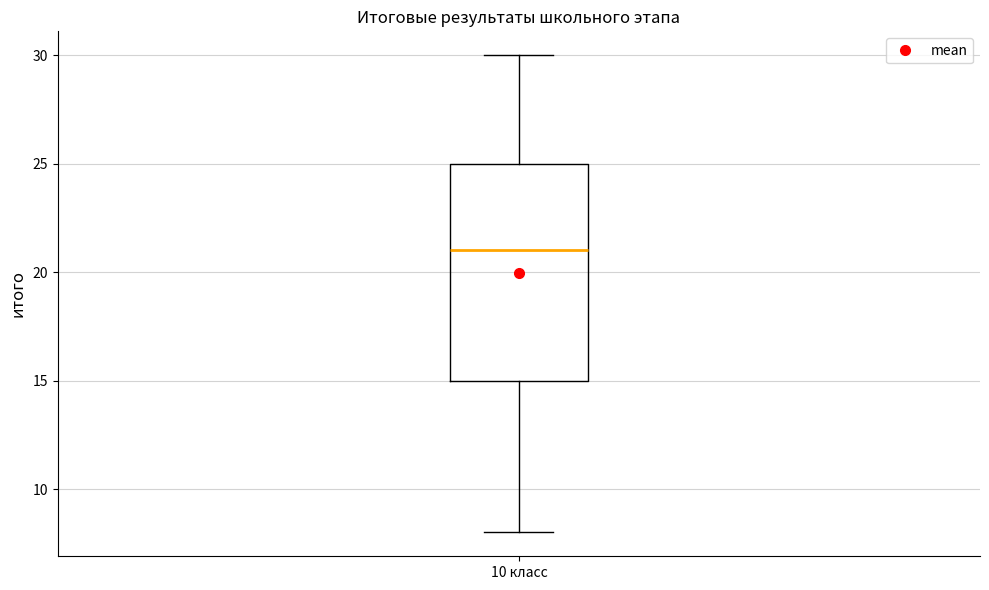

Where does the median line of the box for 10 класс sit on the y-axis? The values are not printed on the chart, so give them approximately, as read against the axis.

21